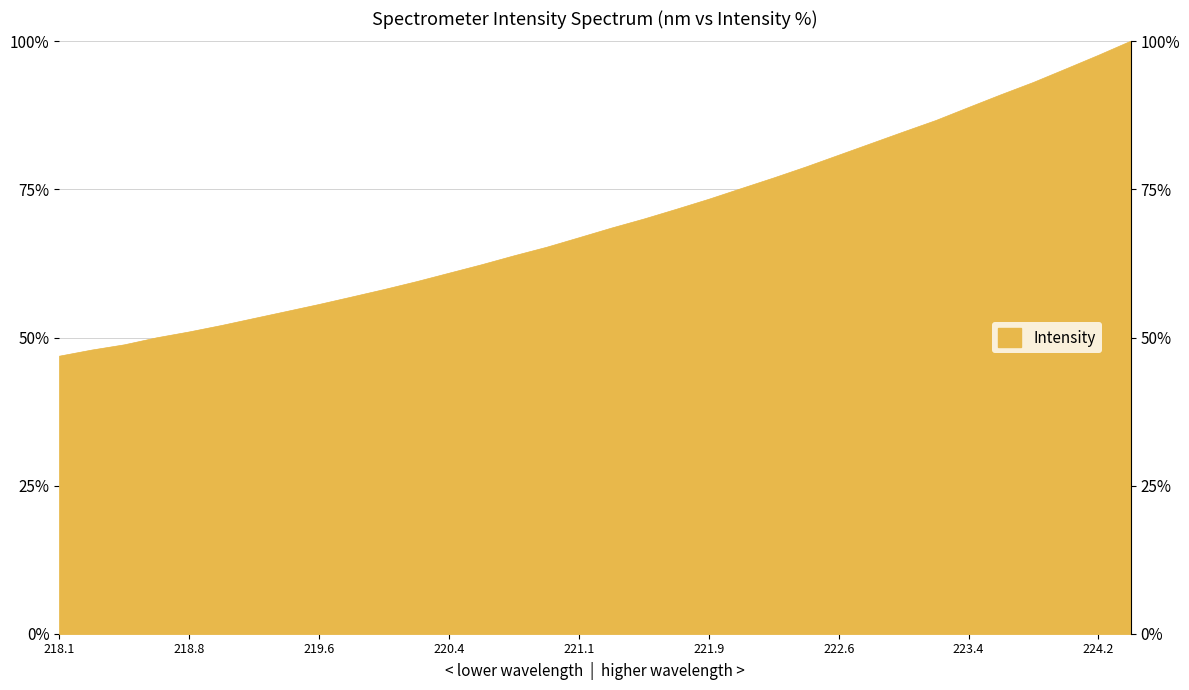

What value does the data have at 221.4993?

70.0